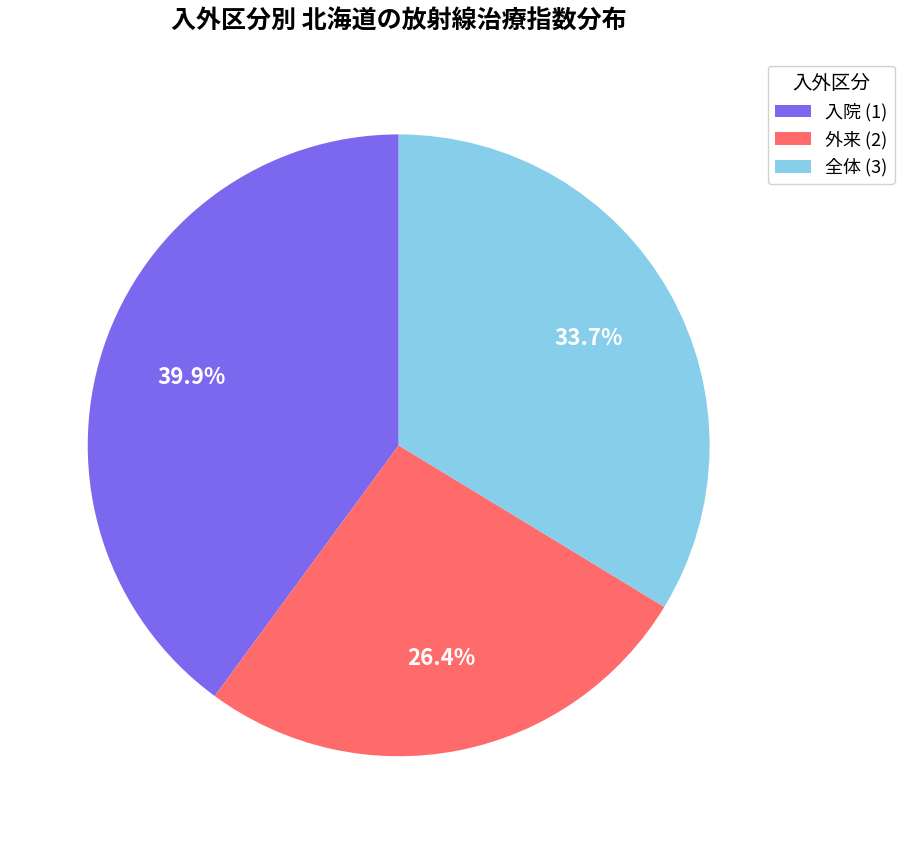

Is there any slice that represents more than half of the pie?

No